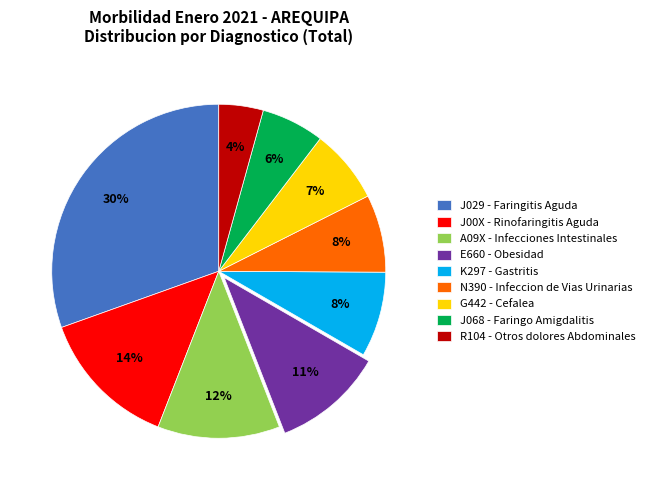

True or false: N390 - Infeccion de Vias Urinarias accounts for 21% of the total.

False